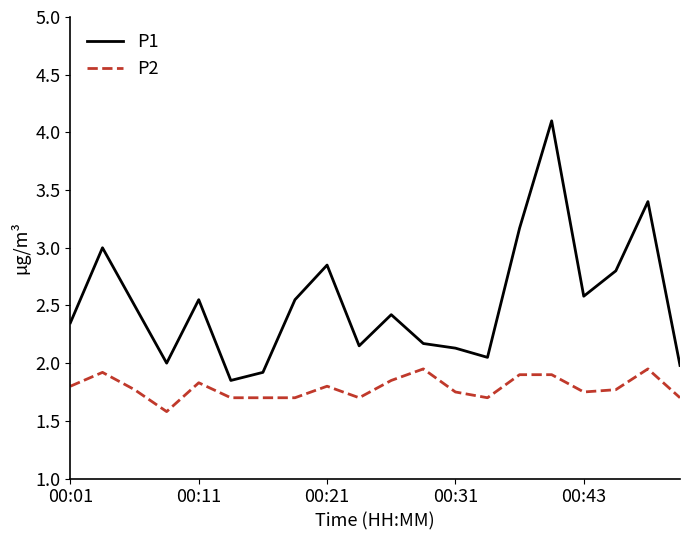

Which series has the widest spread of values?

P1